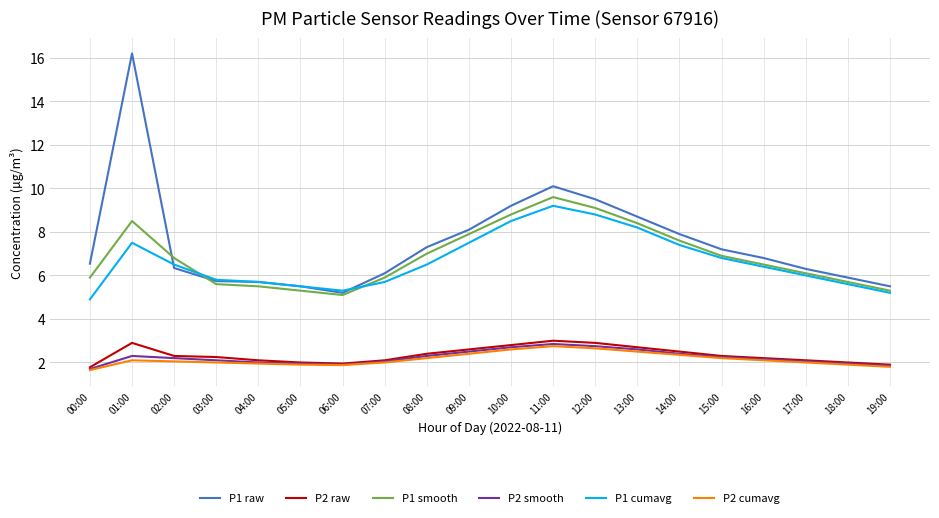

Which series has the largest total across all categories?

P1 raw